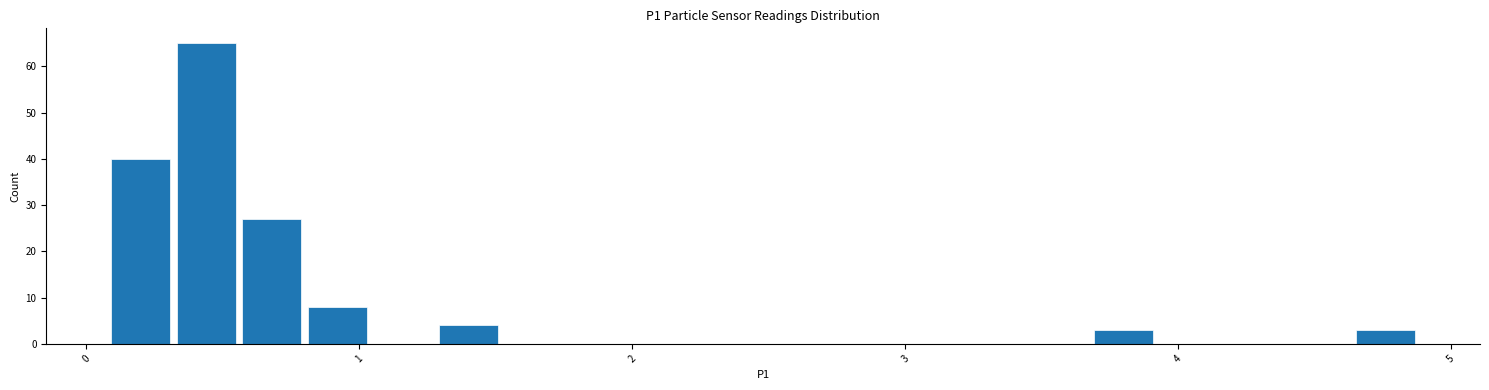

Read against the x-axis, roughly where is the centre of the tallest bar?

0.4